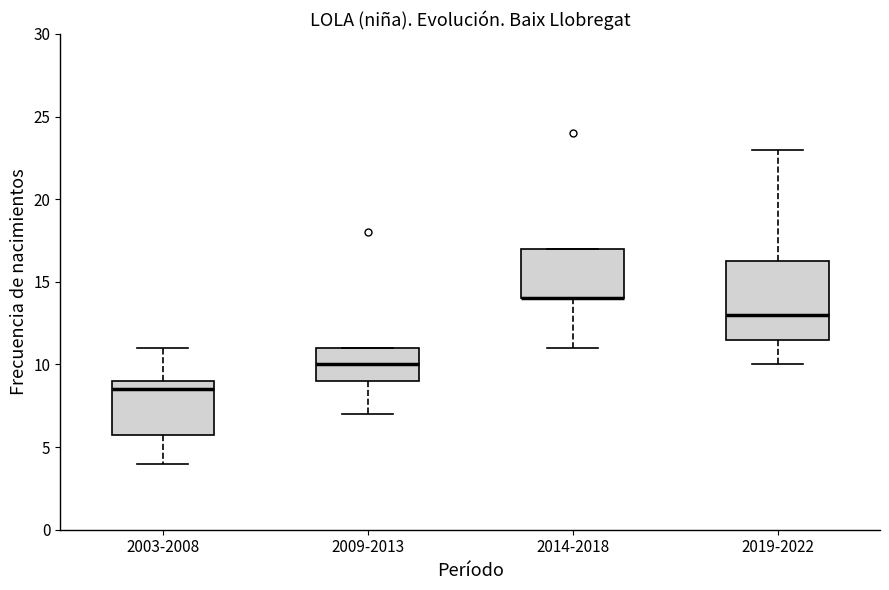

Reading left to right, transcribe this box plot: for each box, give where its median line is, the range the box spans, and where its two whiskers end, as read against the y-axis. The values are not printed on the chart, so give them approximately, as read against the axis.

2003-2008: median 8.5, box 6.0 to 9.0, whiskers 4.0 to 11.0
2009-2013: median 10.0, box 9.0 to 11.0, whiskers 7.0 to 11.0
2014-2018: median 14.0 (drawn on the box's lower edge), box 14.0 to 17.0, whiskers 11.0 to 17.0
2019-2022: median 13.0, box 11.5 to 16.5, whiskers 10.0 to 23.0